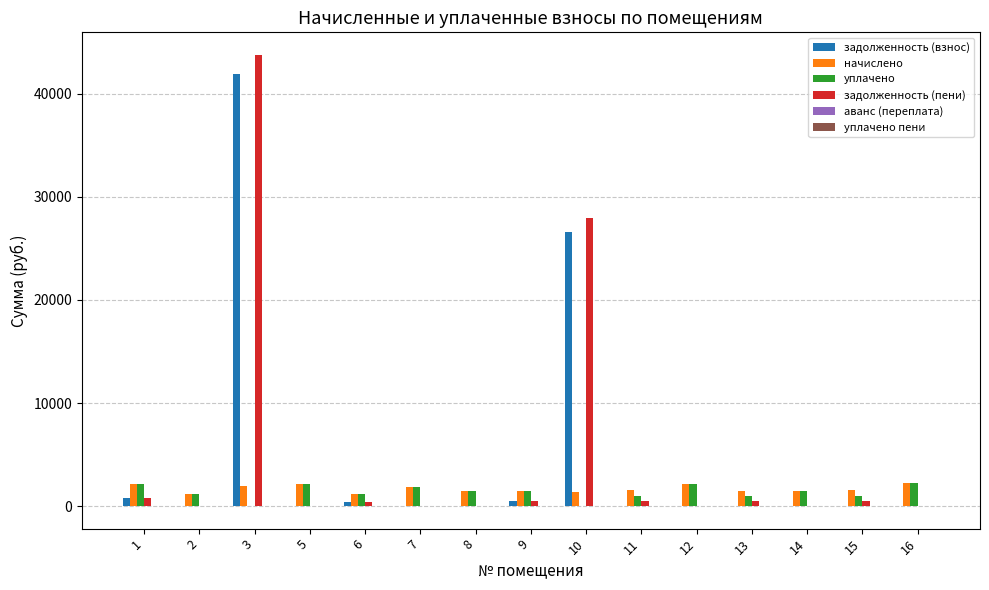

At which category is the sum across all series the highest?

3